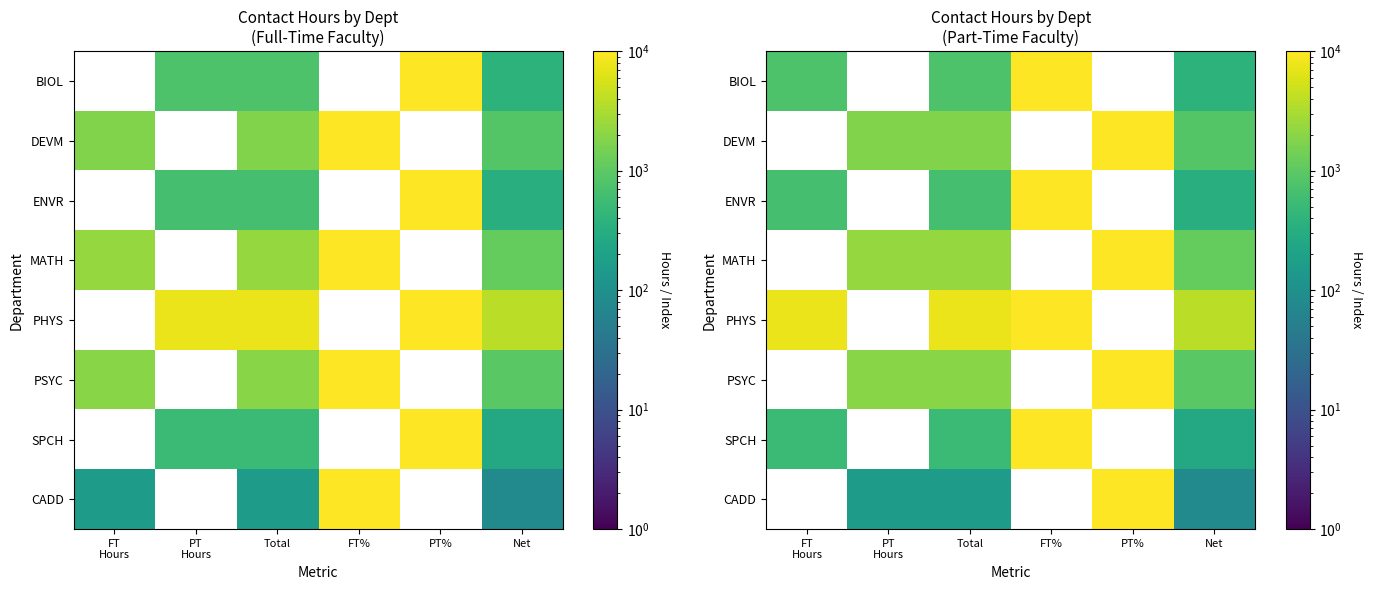

What is the minimum value shown in the chart?

80.0